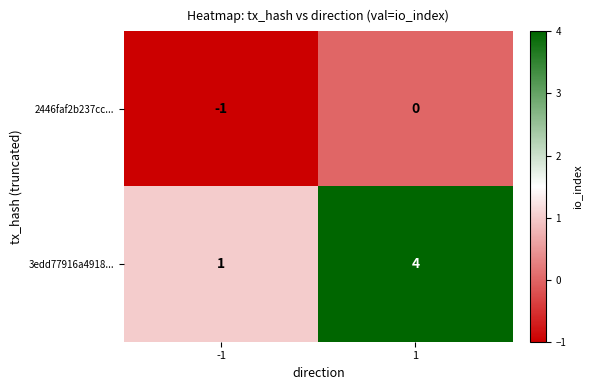

Is it true that 3edd77916a4918... equals 1 at -1?

True